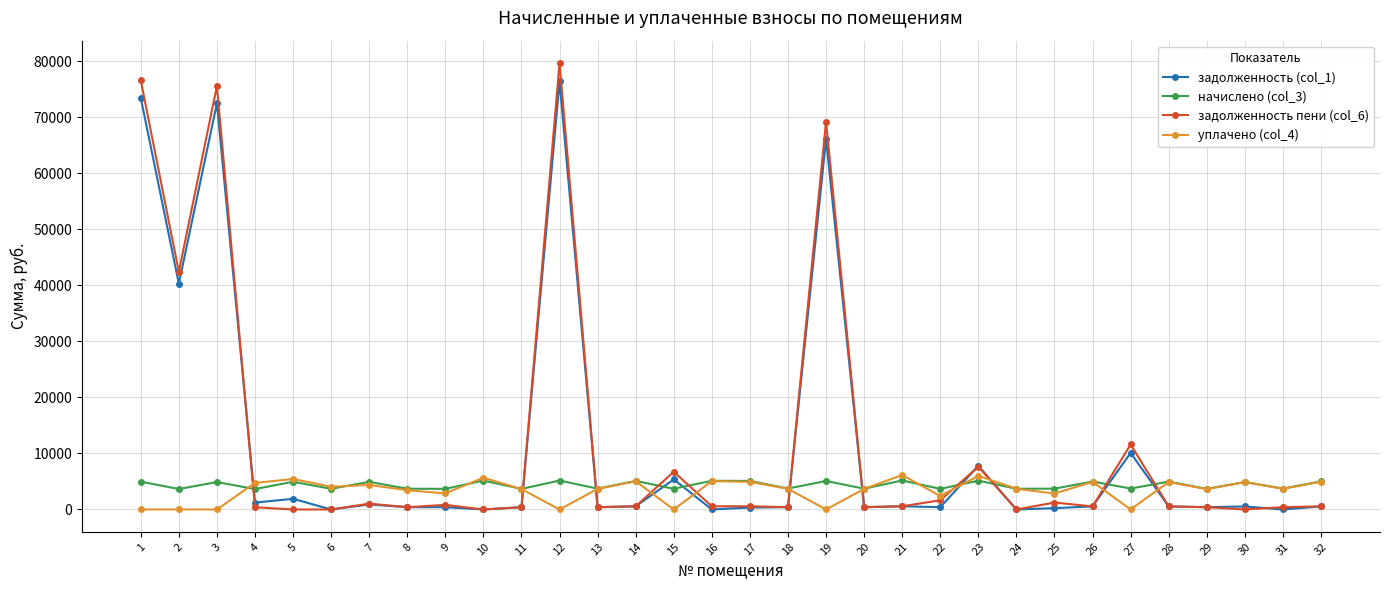

True or false: задолженность пени (col_6) has more than 1 interior local peaks.

True